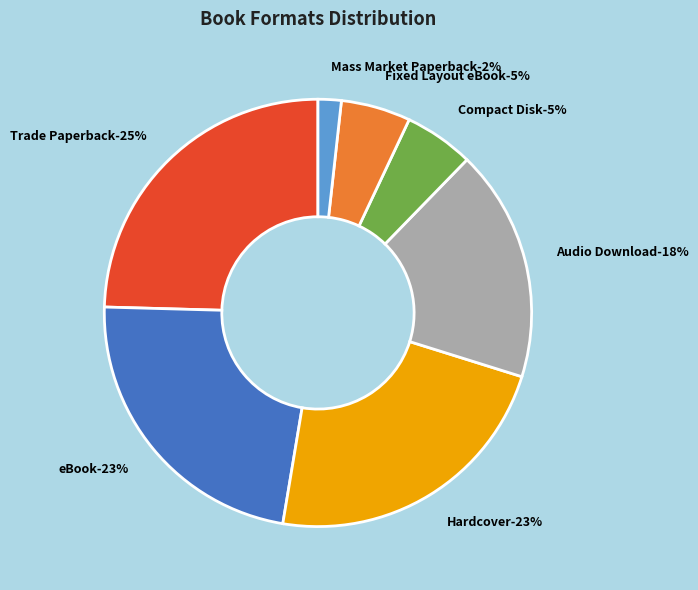

Which has a higher value, Fixed Layout eBook or Audio Download?

Audio Download